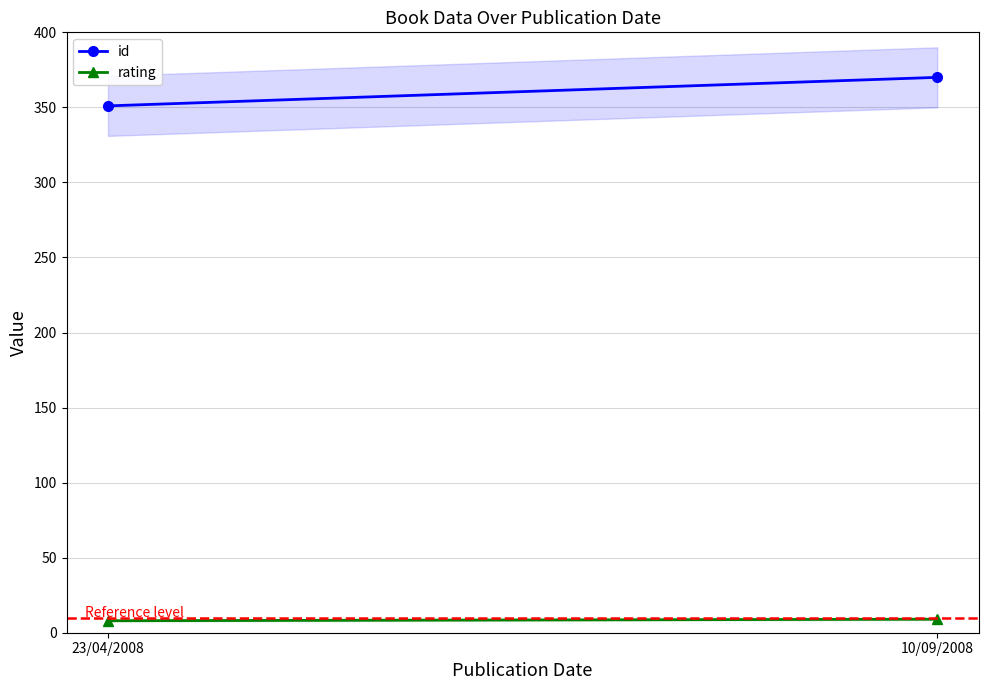

What is the average value of the rating series?

8